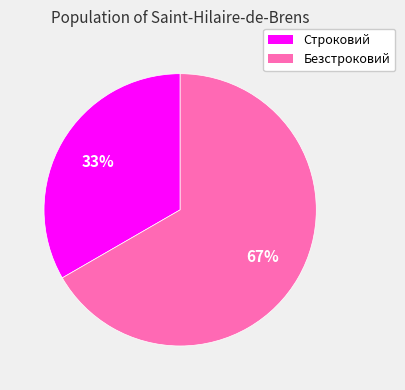

How many slices are in this pie chart?

2